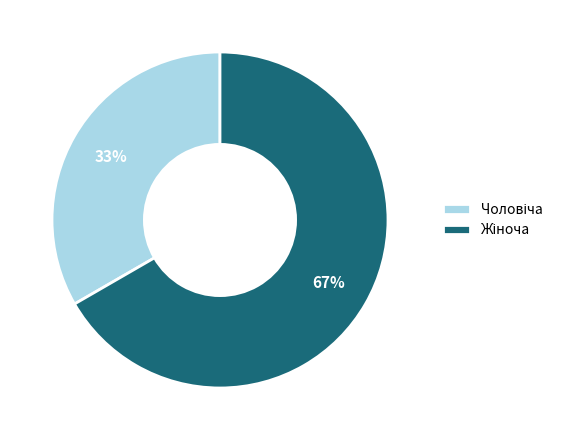

To the nearest percent, what is the average slice percentage?

50%